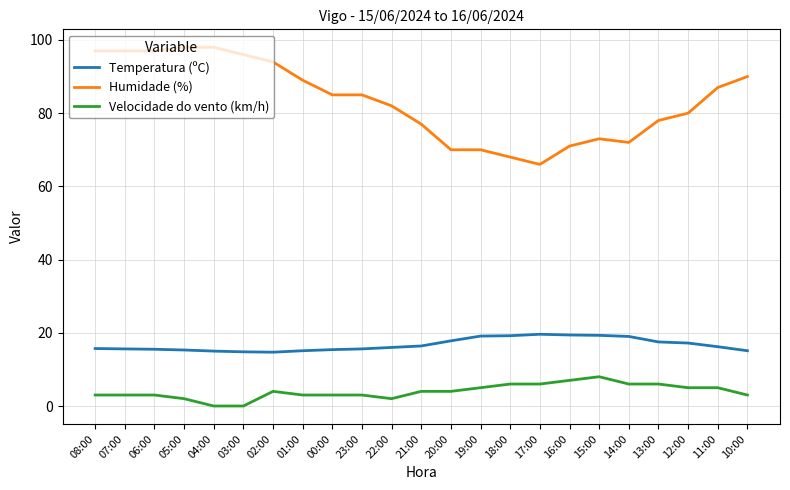

What is the difference between the highest and lowest values at 19:00?

65.0